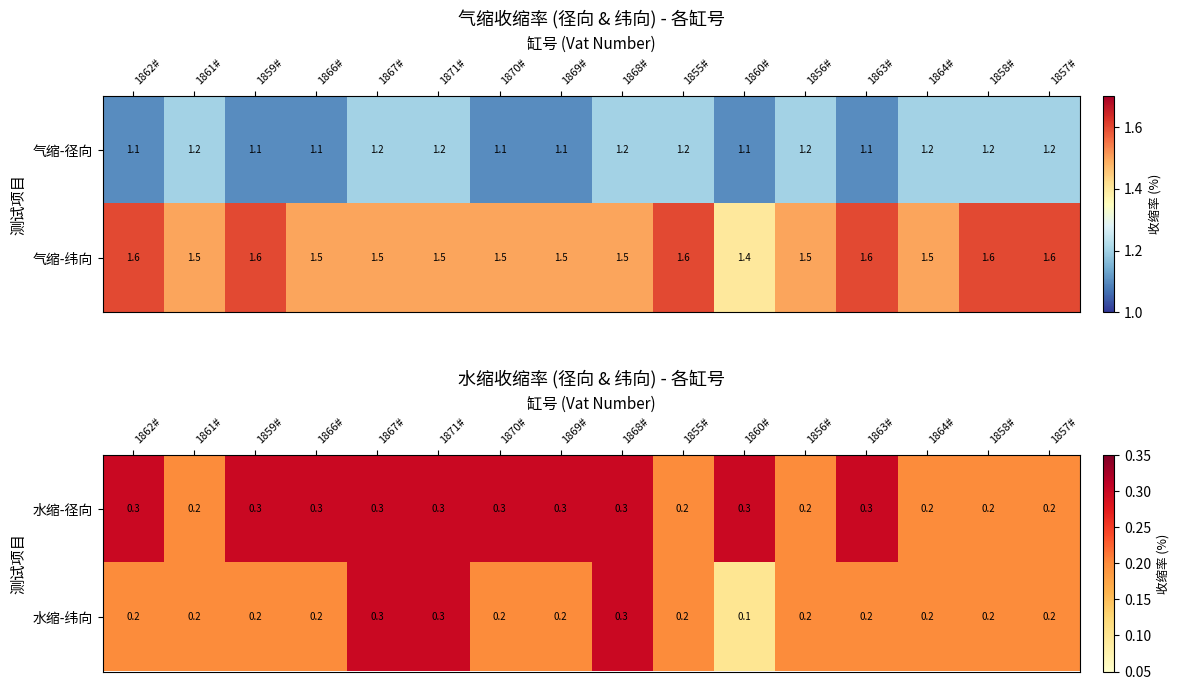

What is the total value across all series at 1870#?

0.5